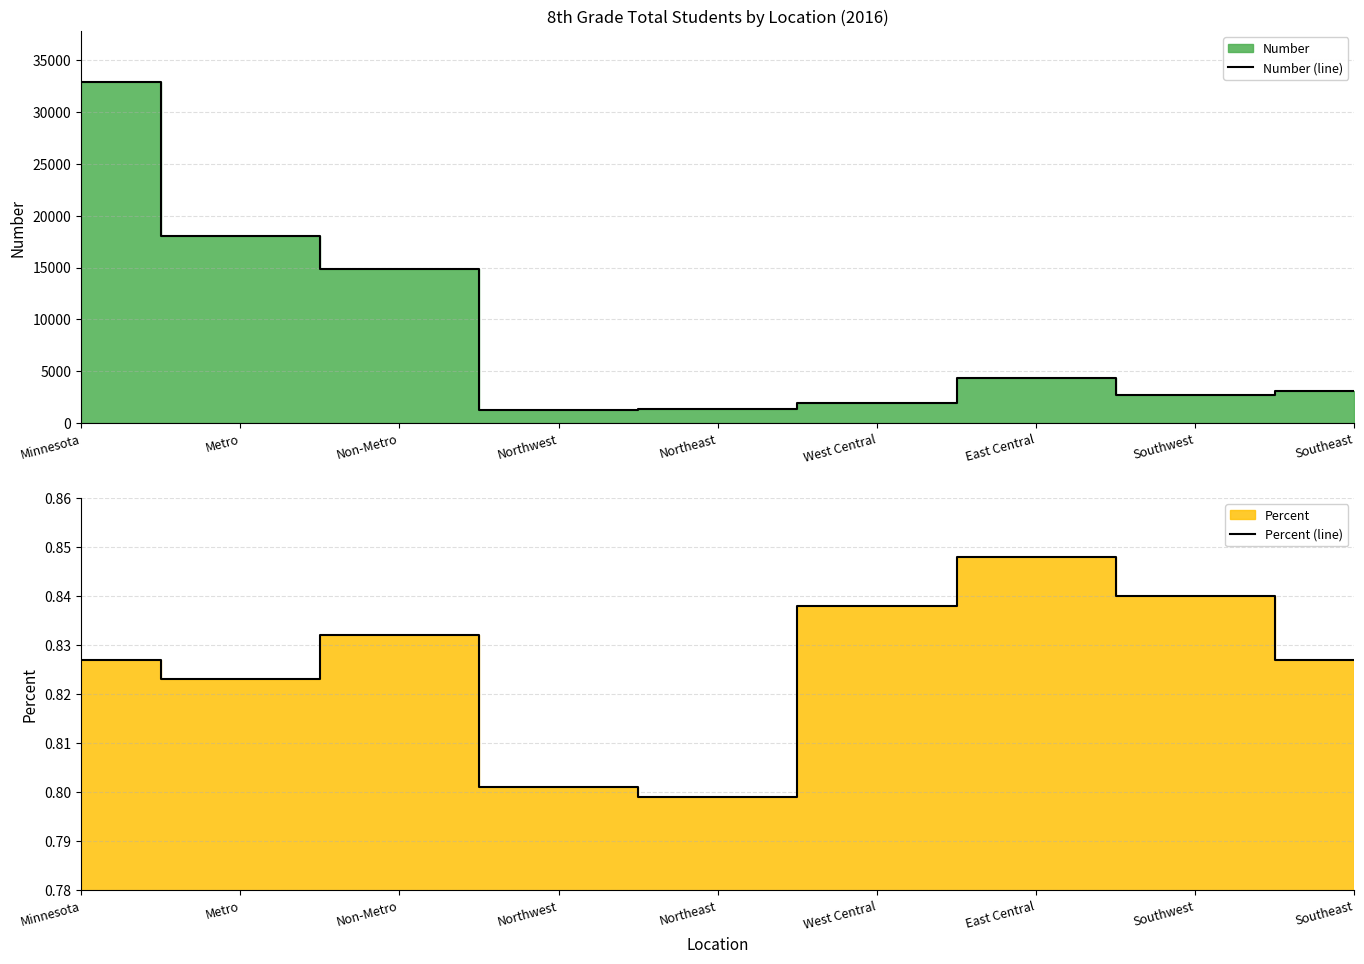

Where is Percent (line) nearest to the value 0?

Northeast